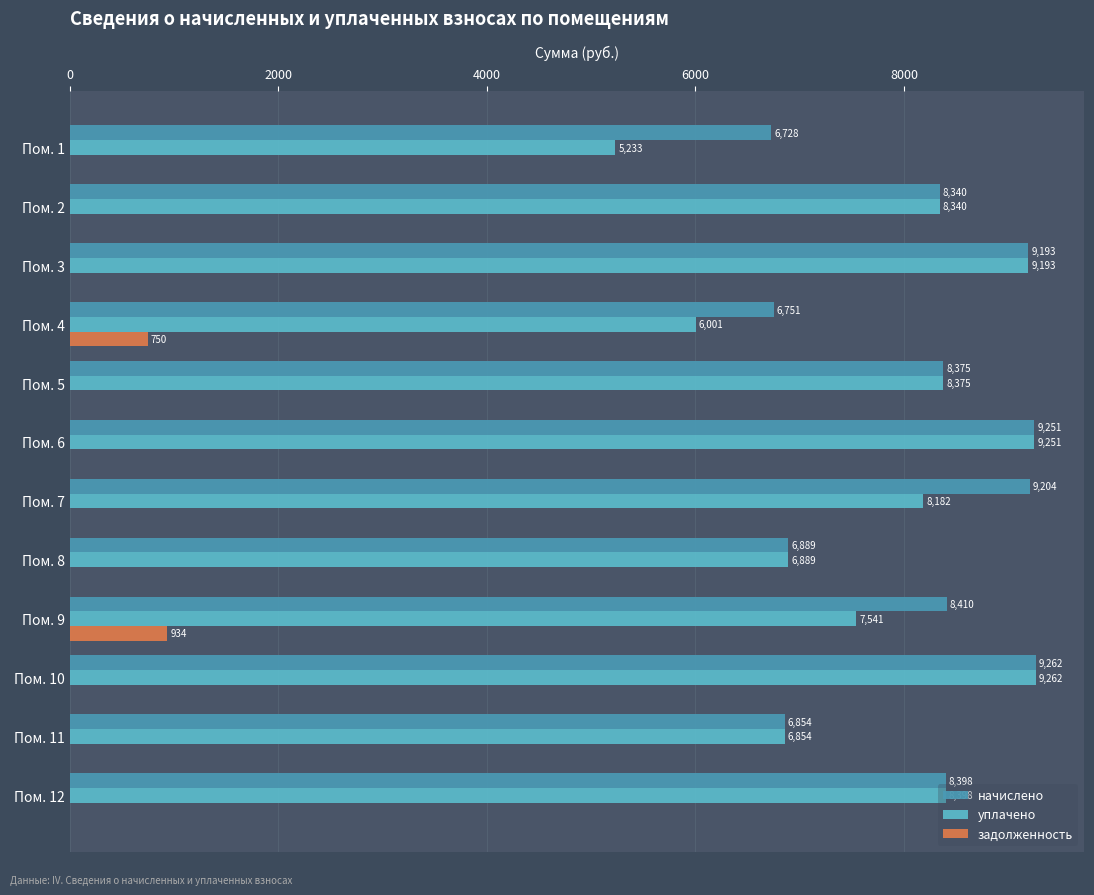

How many data points in уплачено are above 8340?

6